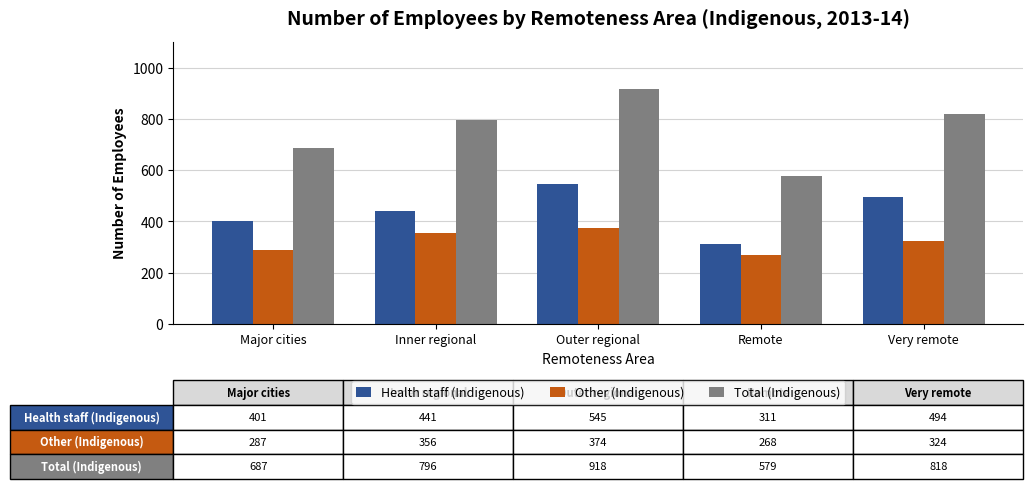

How many bars are there in each group?

3